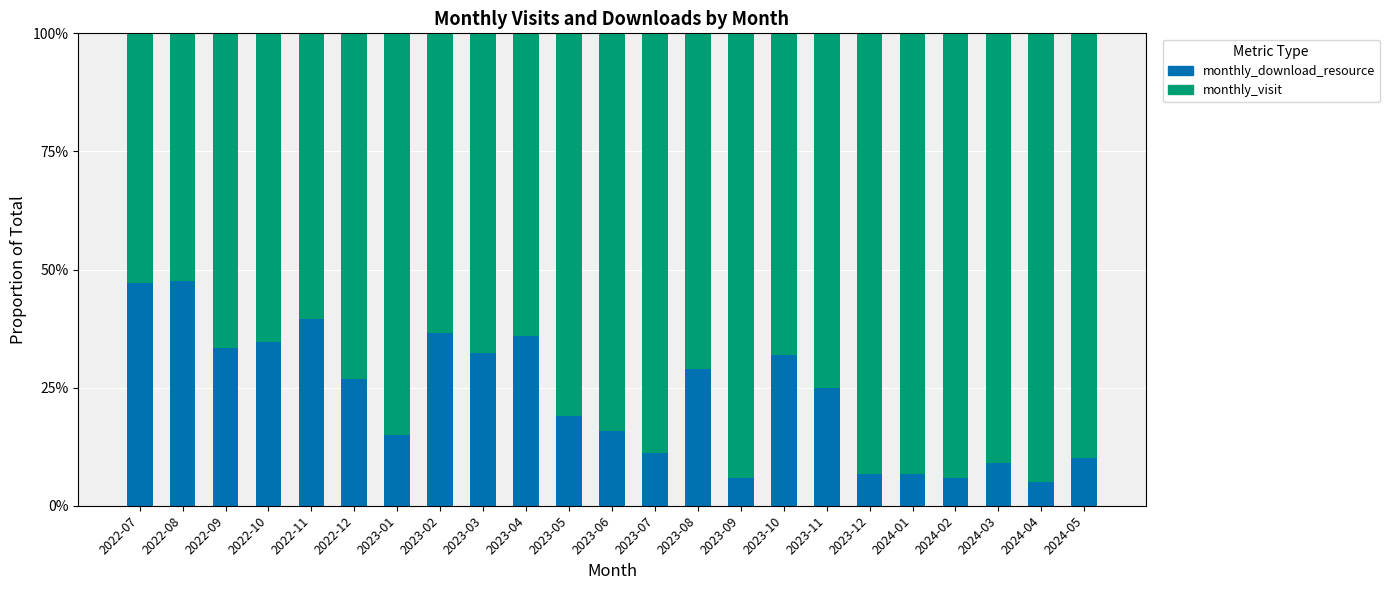

The value of monthly_download_resource at 2022-10 is 34.6. True or false?

True